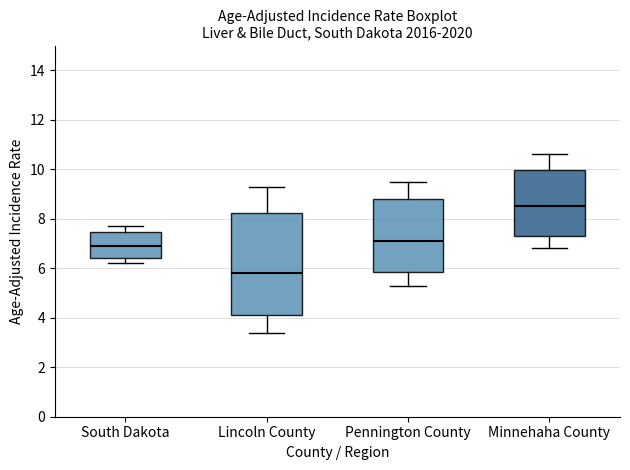

Reading left to right, read every box against the y-axis: the position of its median line, the range the box covers, and the ends of its whiskers. The values are not printed on the chart, so give them approximately, as read against the axis.

South Dakota: median 7.0, box 6.4 to 7.4, whiskers 6.2 to 7.8
Lincoln County: median 5.8, box 4.2 to 8.2, whiskers 3.4 to 9.4
Pennington County: median 7.2, box 5.8 to 8.8, whiskers 5.4 to 9.6
Minnehaha County: median 8.6, box 7.4 to 10.0, whiskers 6.8 to 10.6